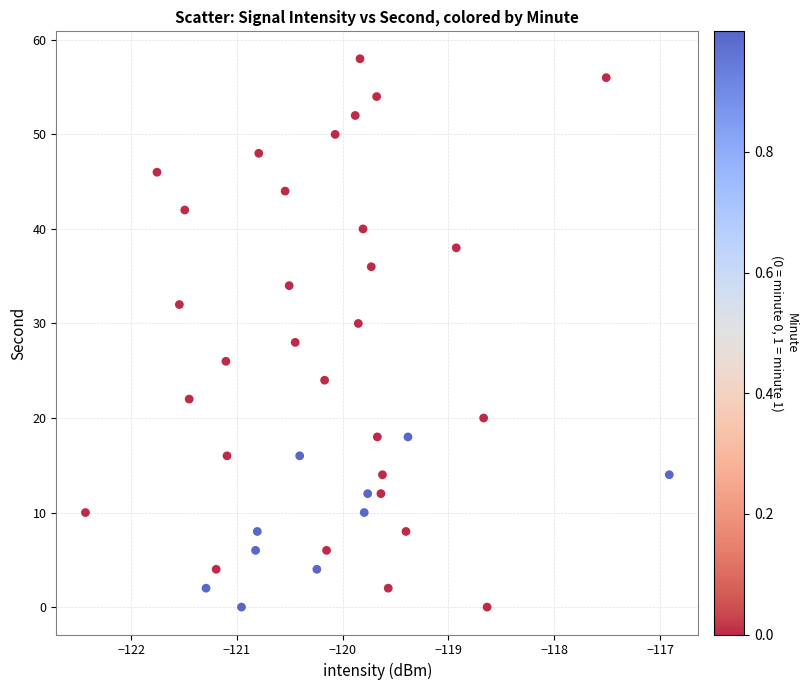

What is the range of Y values (max minus min)?

58